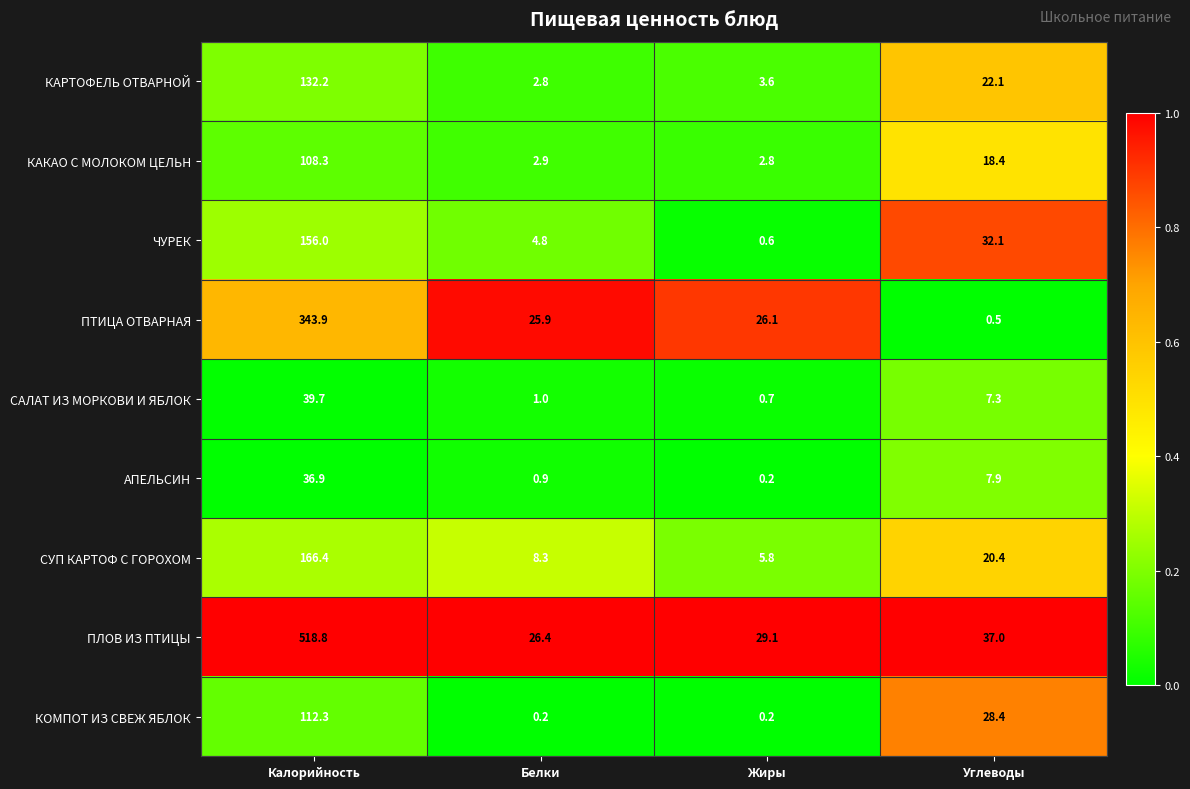

What is the total value across all series at Жиры?

69.1